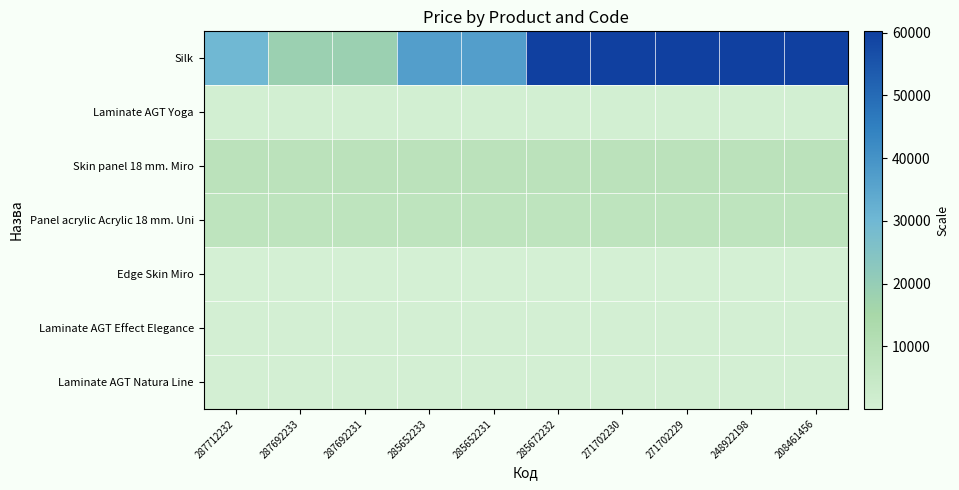

Which series has the widest spread of values?

Silk